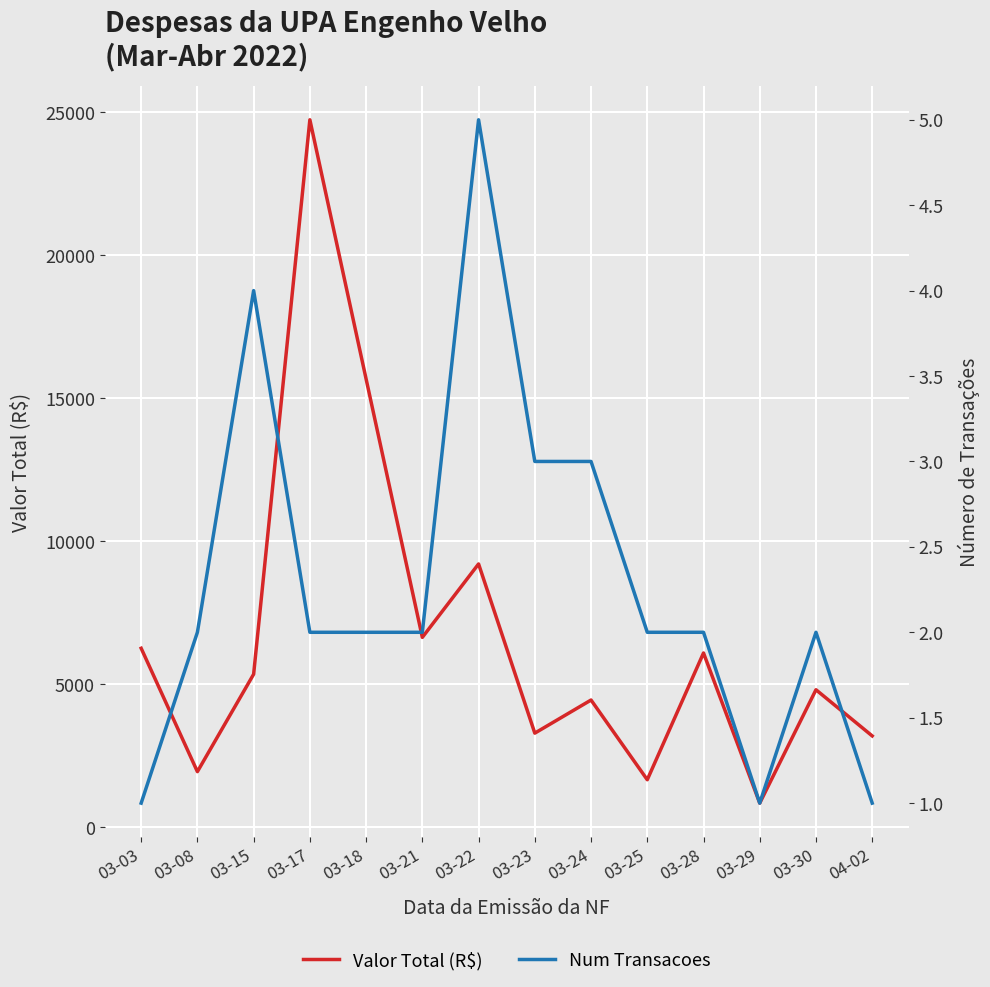

True or false: Valor Total (R$) and Num Transacoes cross at least once.

False